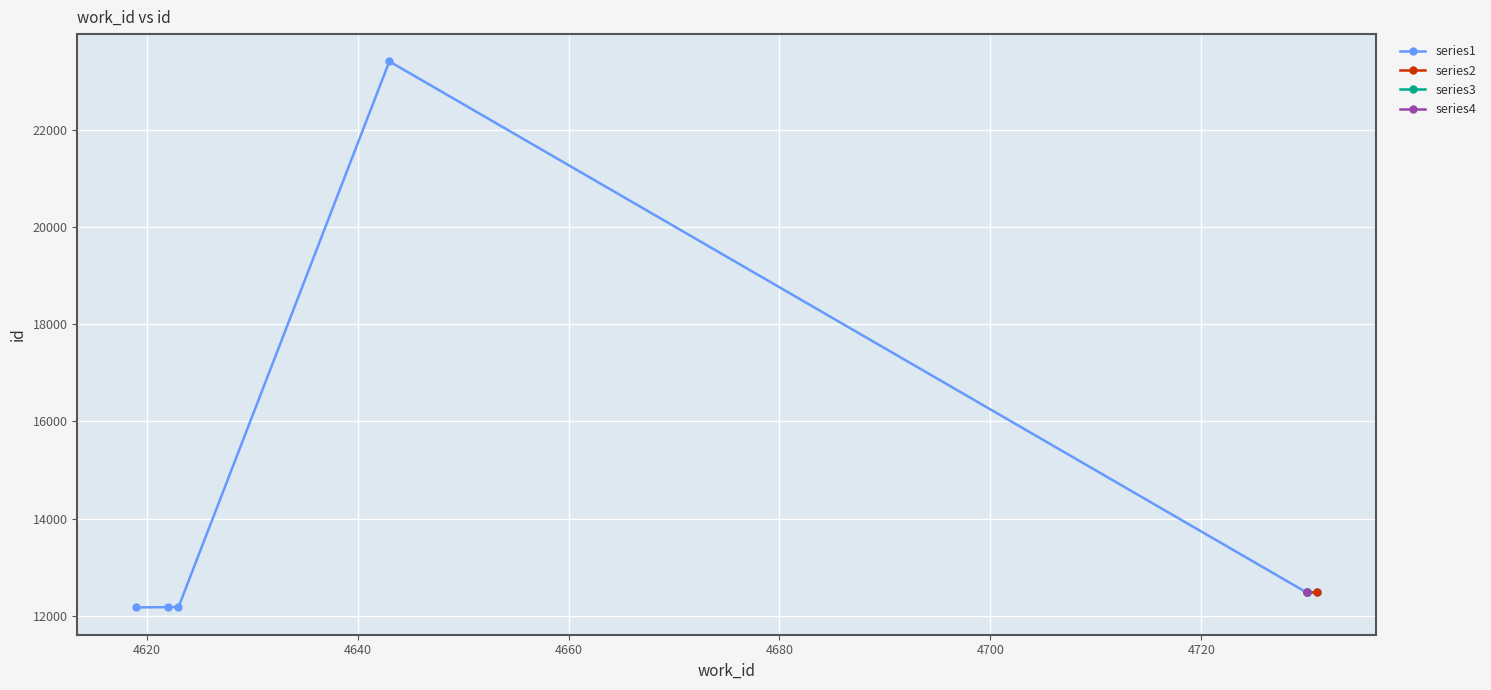

What is the sum of the work_id values at 12484 and 12483?

9461